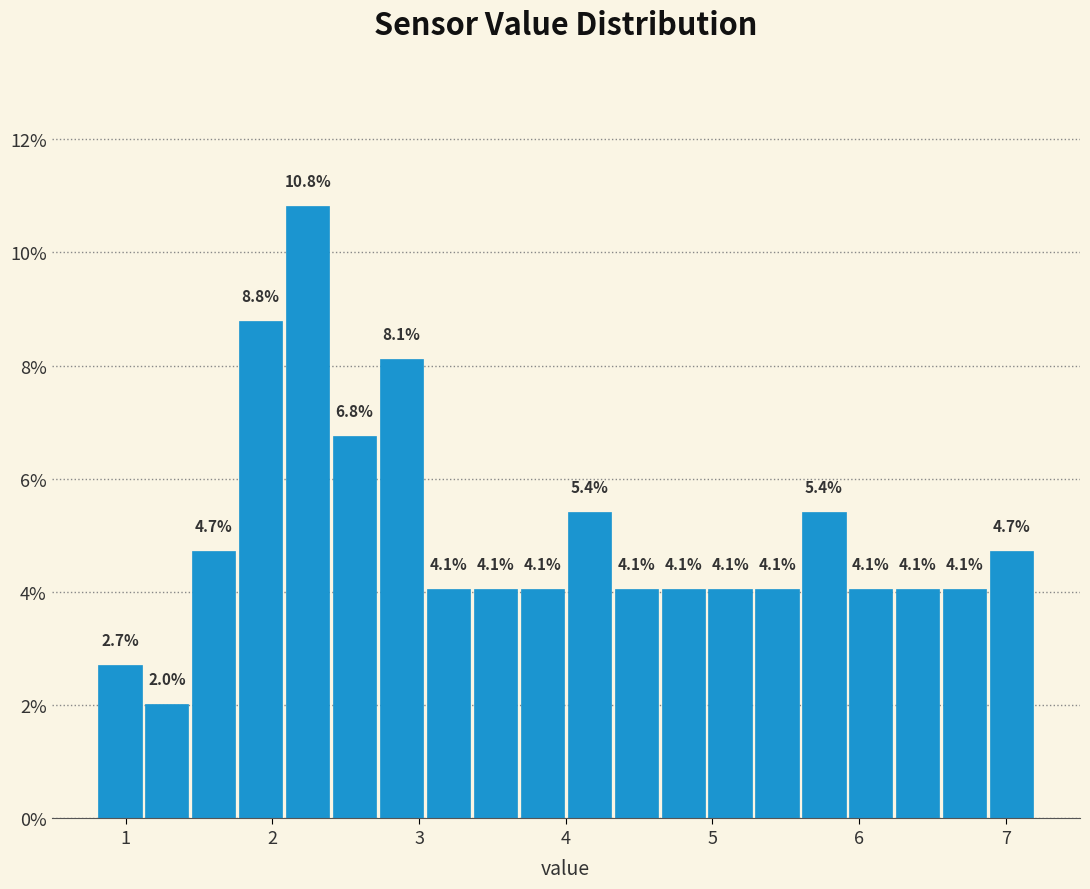

Read against the x-axis, roughly where is the centre of the tallest bar?

2.2